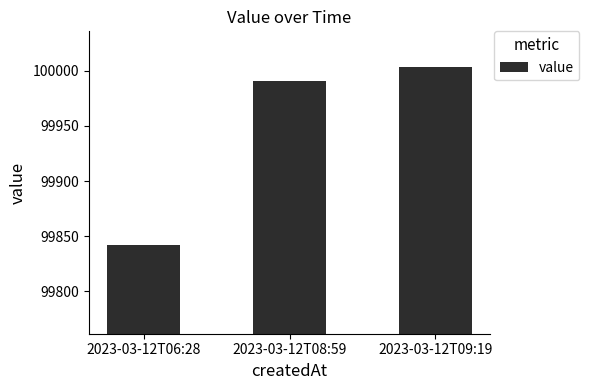

How many data points does each series have?

3